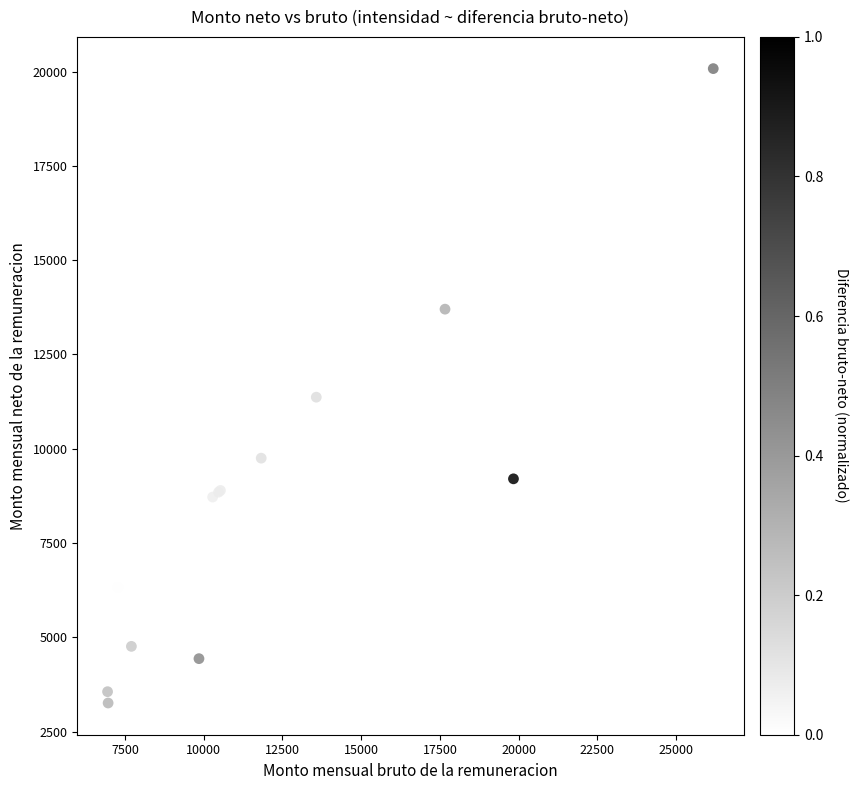

What Y value in the scatter plot is closest to 11669?

11368.4